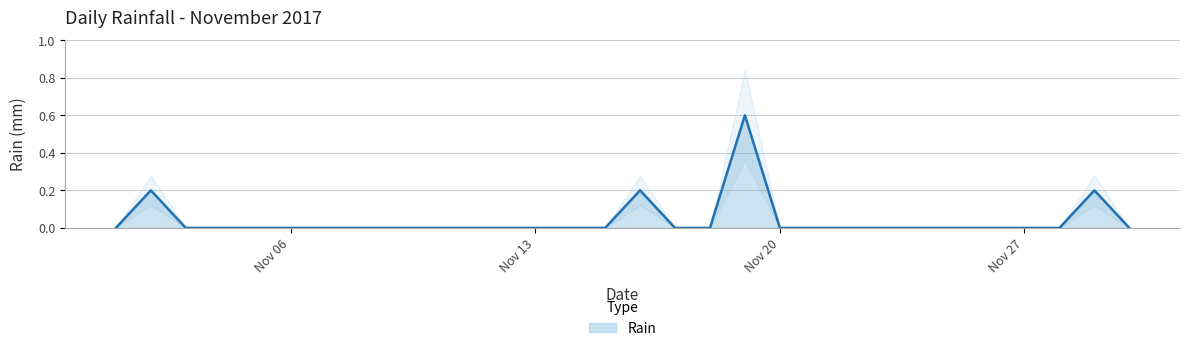

The value at 2017-11-19 is 0.6. True or false?

True